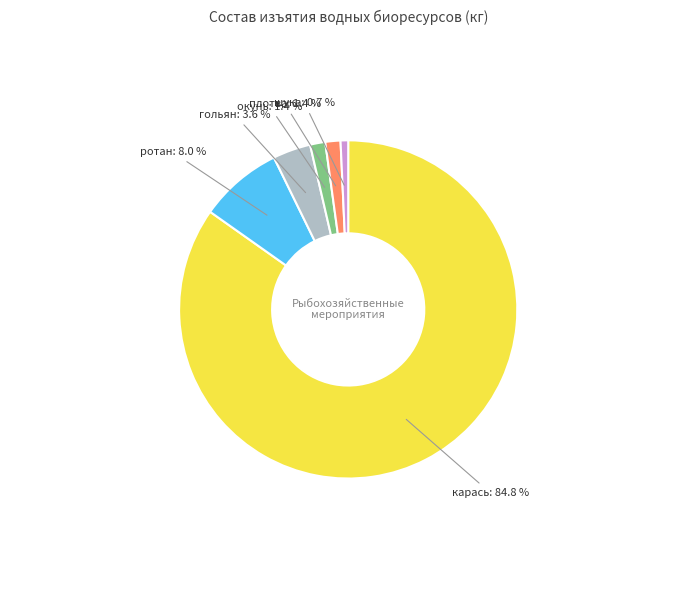

True or false: плотва accounts for 11% of the total.

False